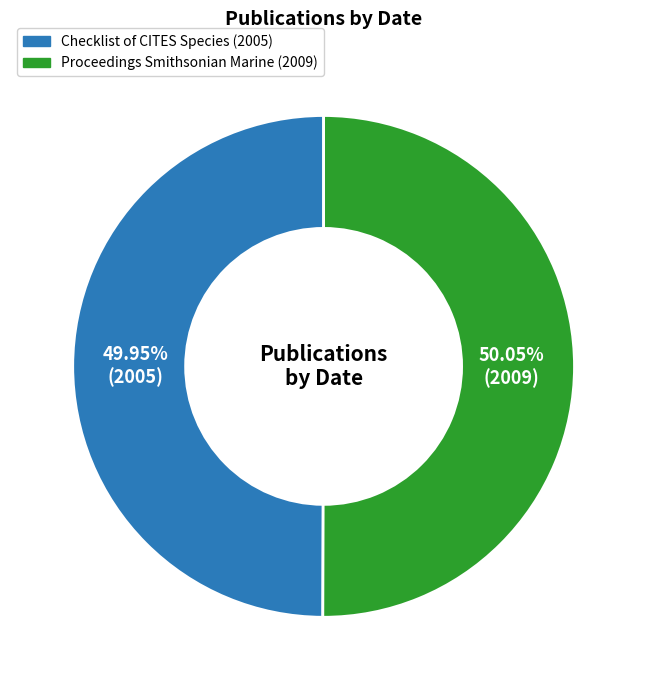

Approximately how many times larger is the value at Checklist of CITES Species (2005) compared to Proceedings Smithsonian Marine (2009)?

1.0